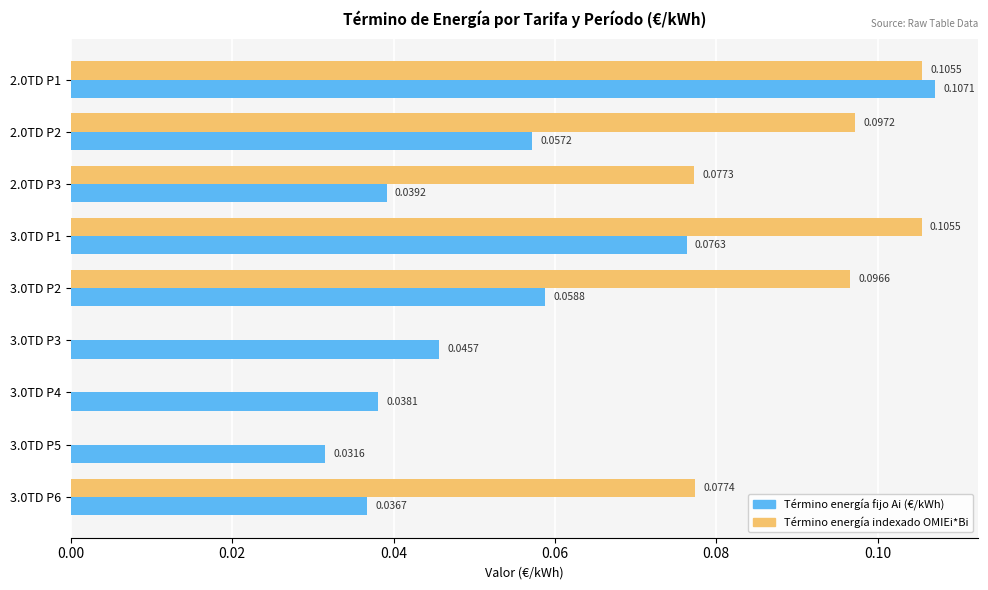

Which series has the largest total across all categories?

Término energía indexado OMIEi*Bi